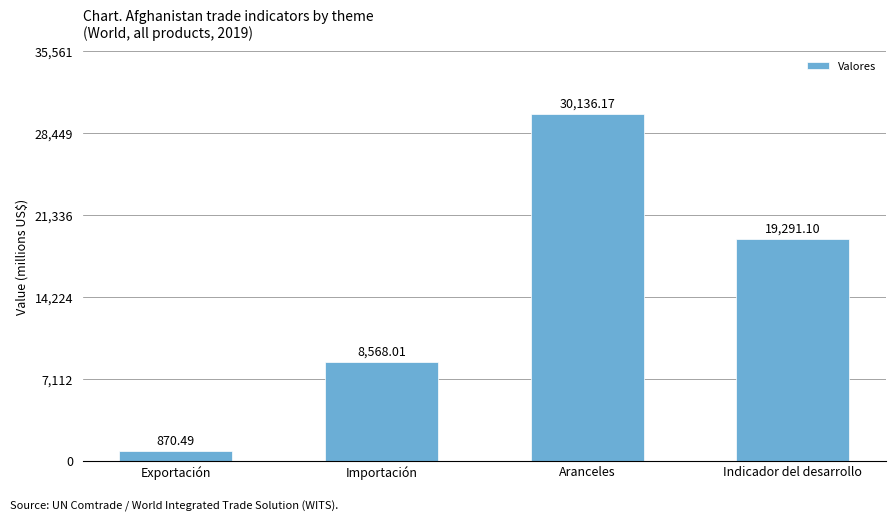

What is the sum of all values?

58865.8